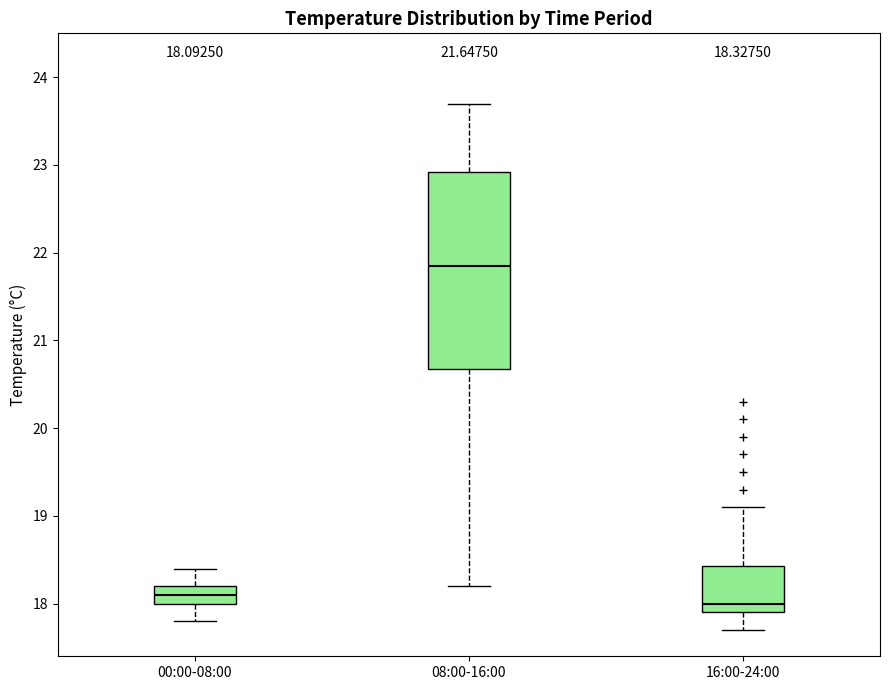

Which box is the tallest, from its lower edge to its upper edge?

08:00-16:00